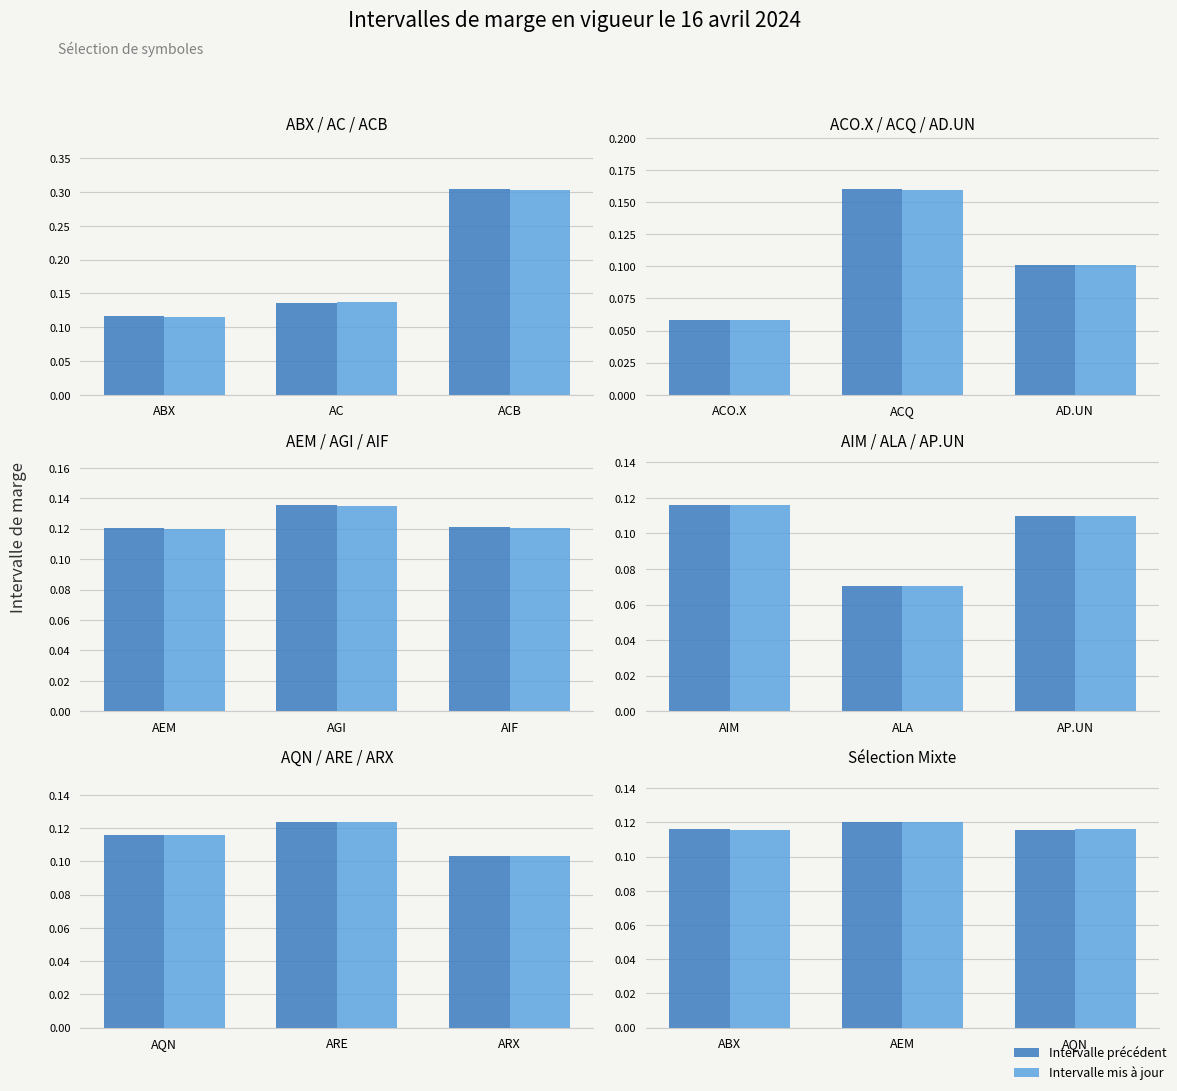

Rank the series by their average value, from lowest to highest.

Intervalle mis à jour, Intervalle précédent